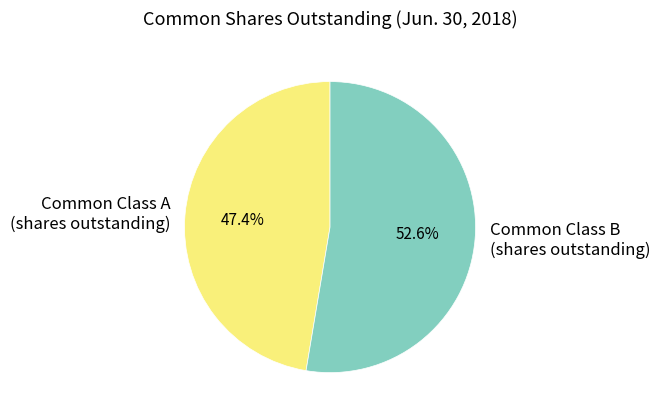

Count the number of slices in the pie.

2